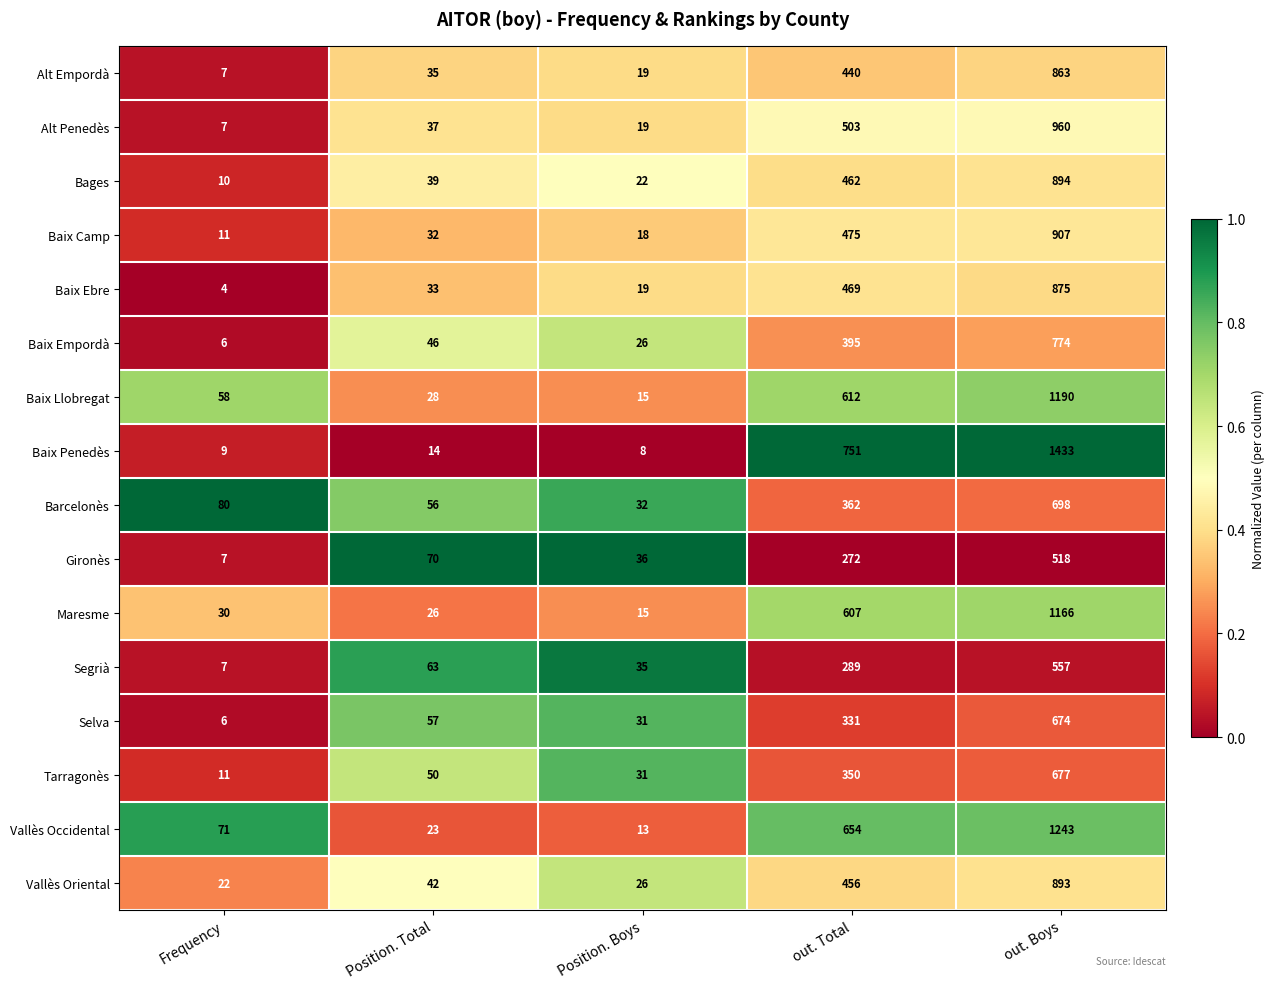

At Position. Total, list the series in order from largest to smallest.

Gironès, Segrià, Selva, Barcelonès, Tarragonès, Baix Empordà, Vallès Oriental, Bages, Alt Penedès, Alt Empordà, Baix Ebre, Baix Camp, Baix Llobregat, Maresme, Vallès Occidental, Baix Penedès